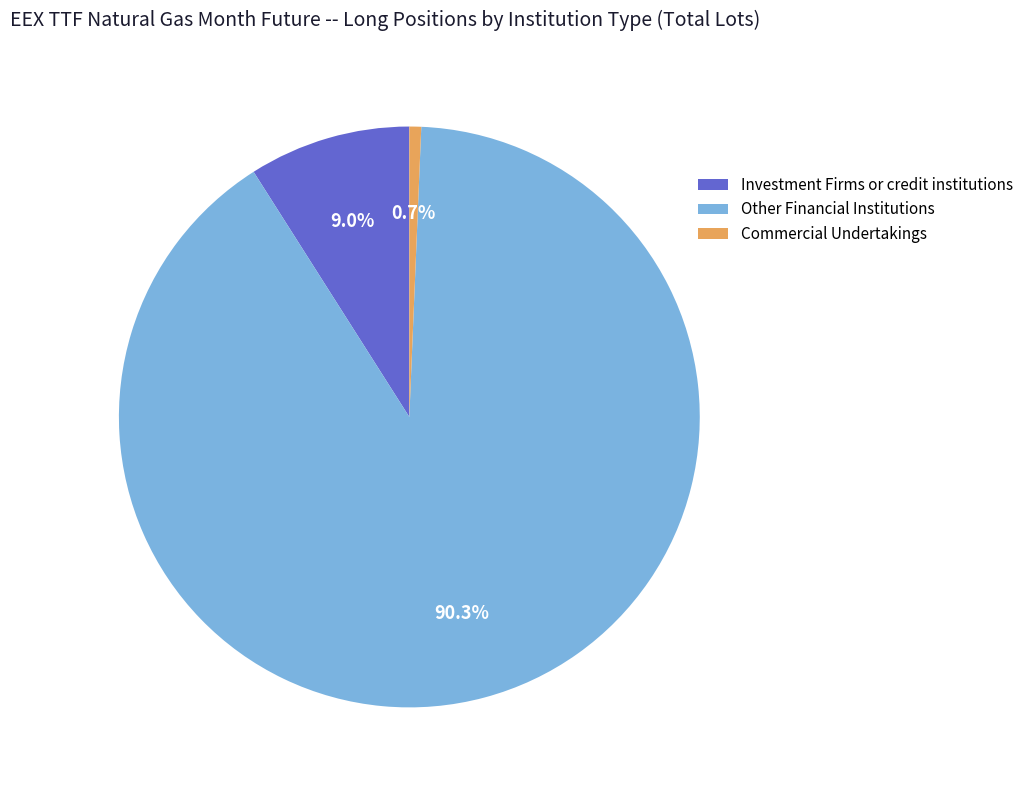

Count the number of slices in the pie.

3